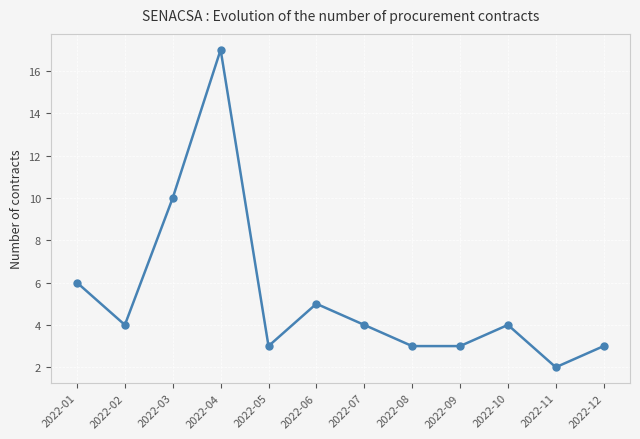

What is the difference between the second highest and second lowest values?

7